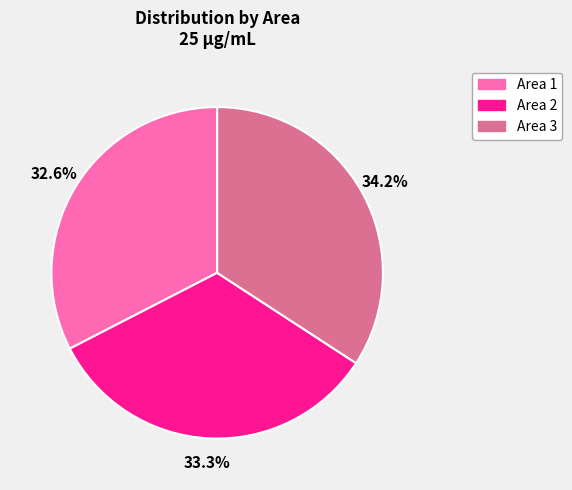

Does Area 3 account for over 50% of the chart?

No